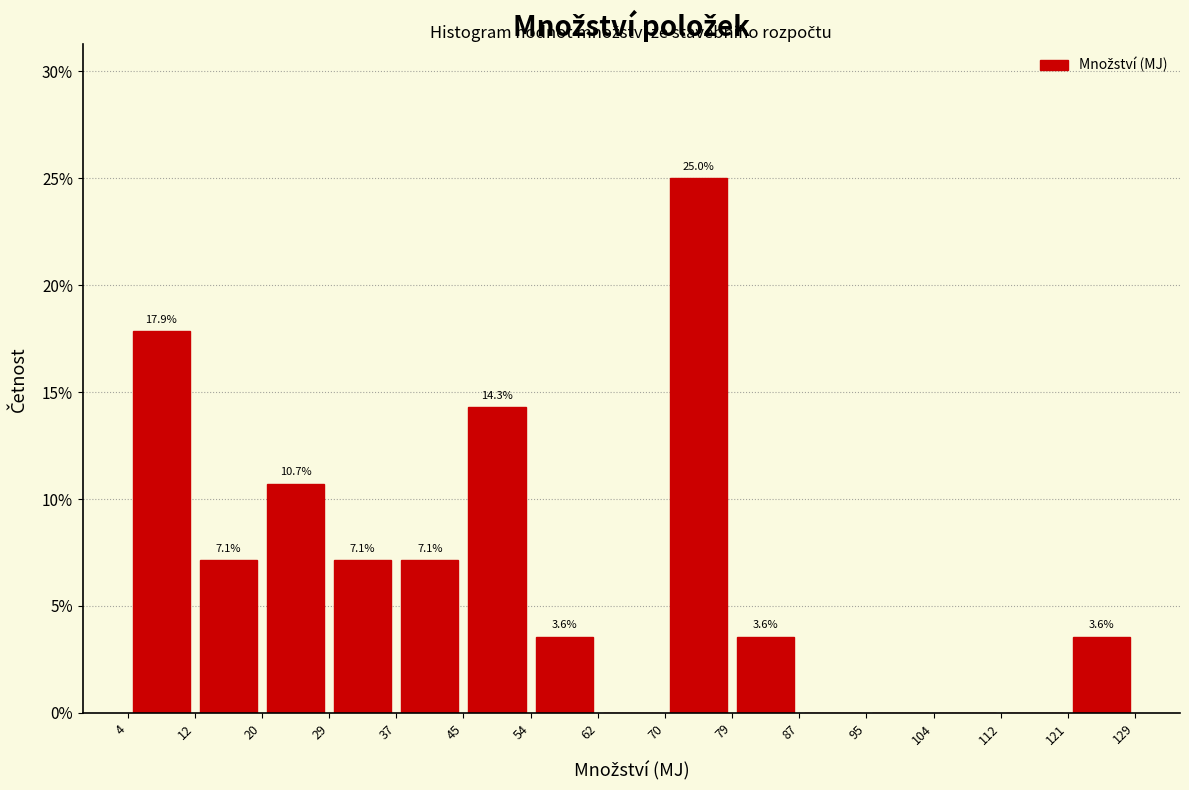

Over which range of the x-axis is the bar tallest?

70 to 79